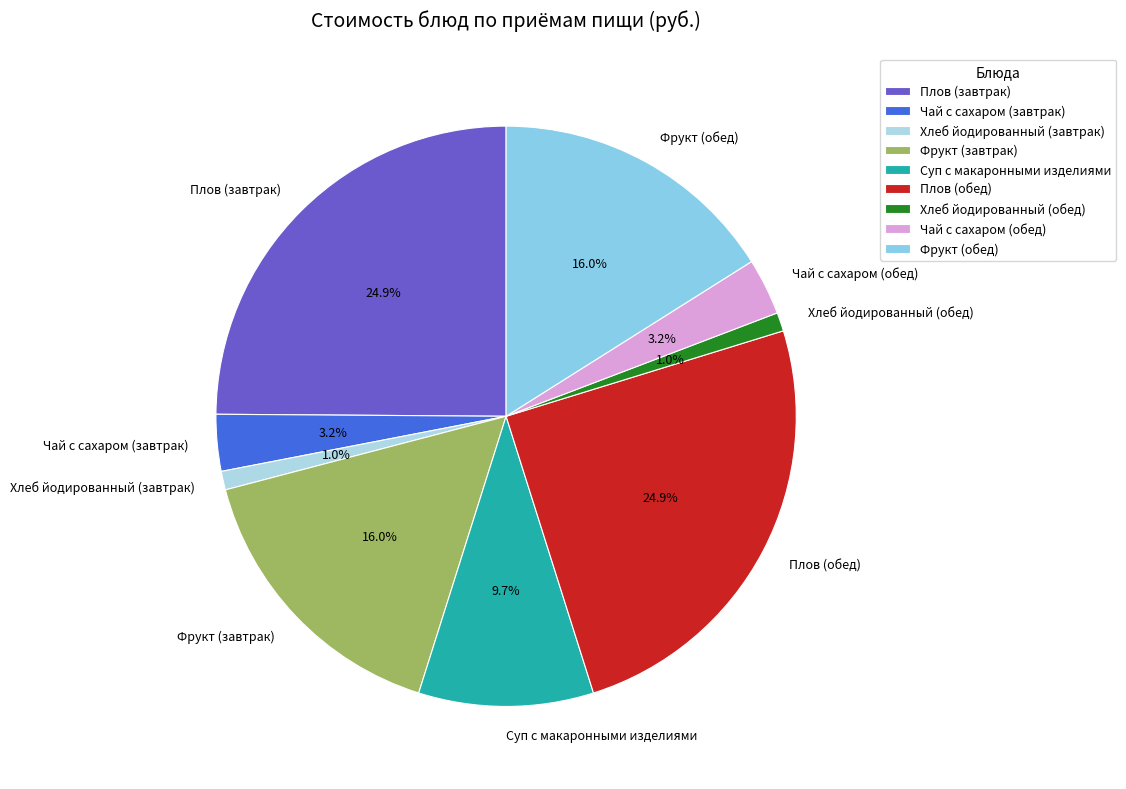

To the nearest percent, what is the combined percentage of Хлеб йодированный (завтрак) and Фрукт (обед)?

17%